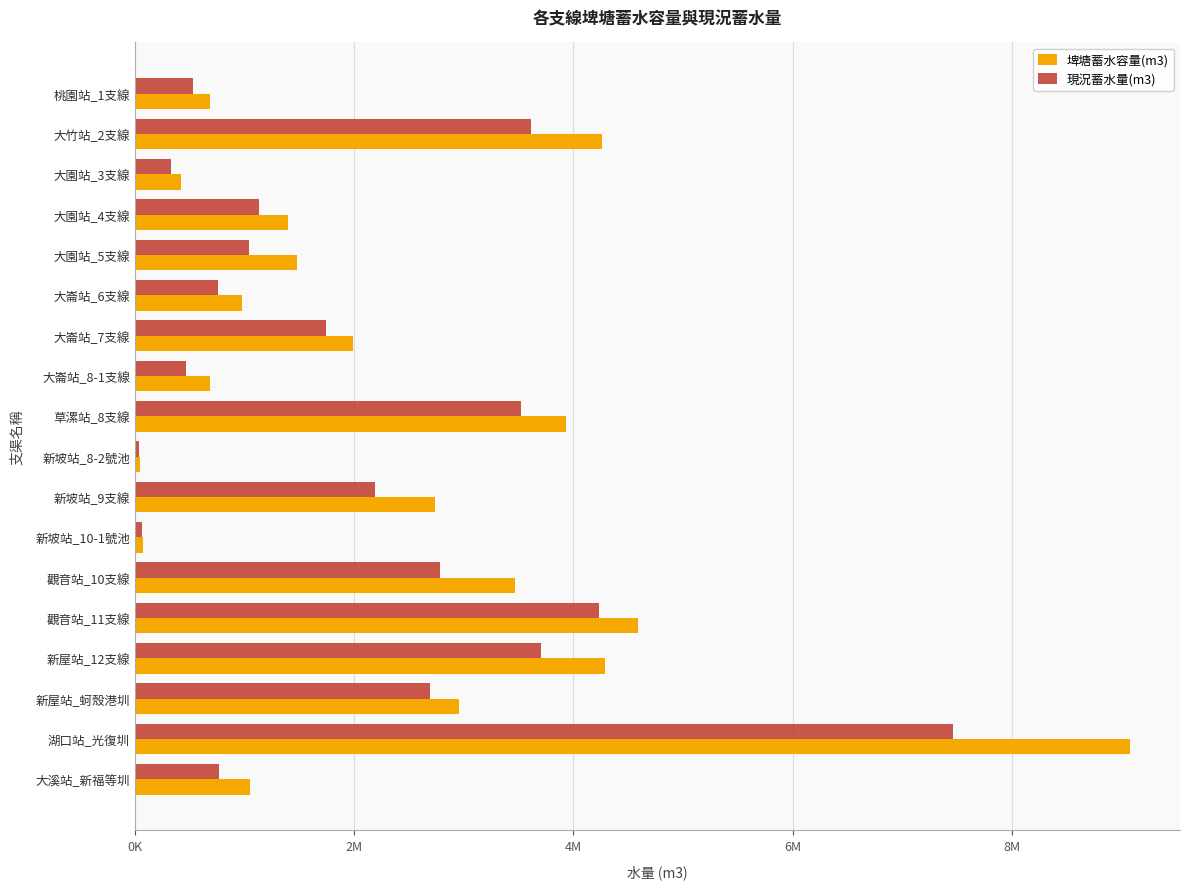

What are all the series names shown in the legend?

埤塘蓄水容量(m3), 現況蓄水量(m3)